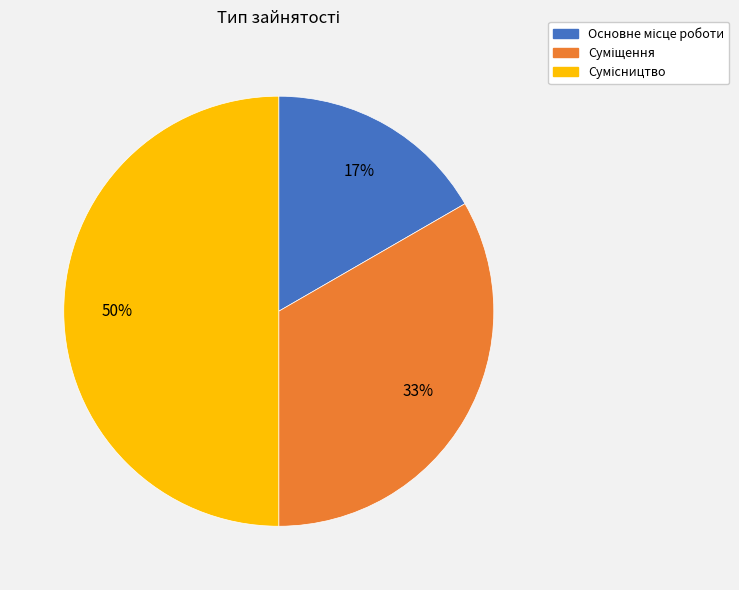

To the nearest percent, what is the average slice percentage?

33%